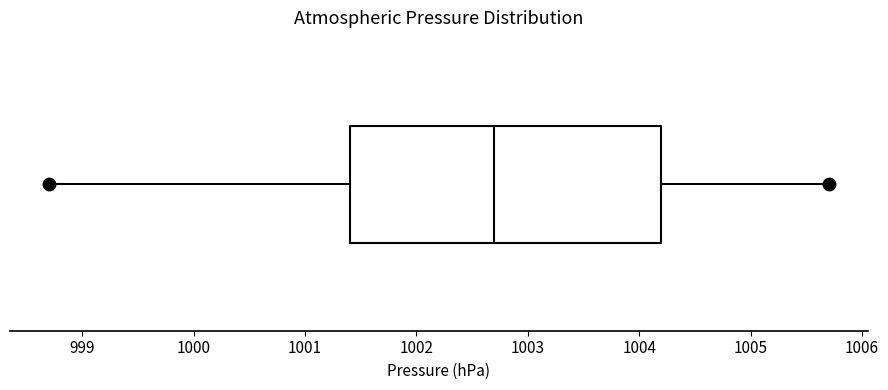

Where is the left edge of the box on the x-axis? The values are not printed on the chart, so give them approximately, as read against the axis.

1001.4